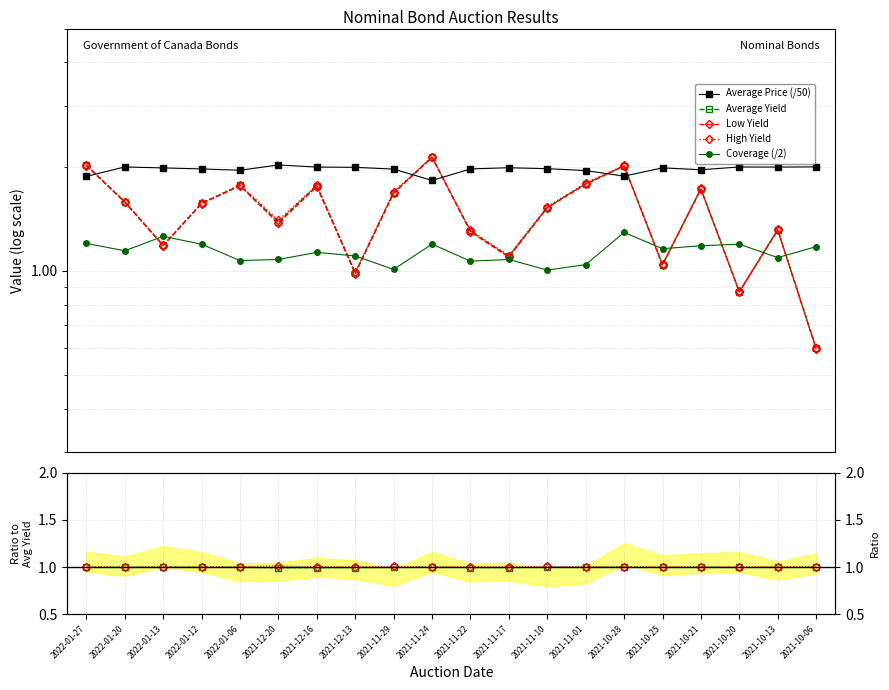

What is the difference between the second highest and second lowest values in the Average Price series?

0.1